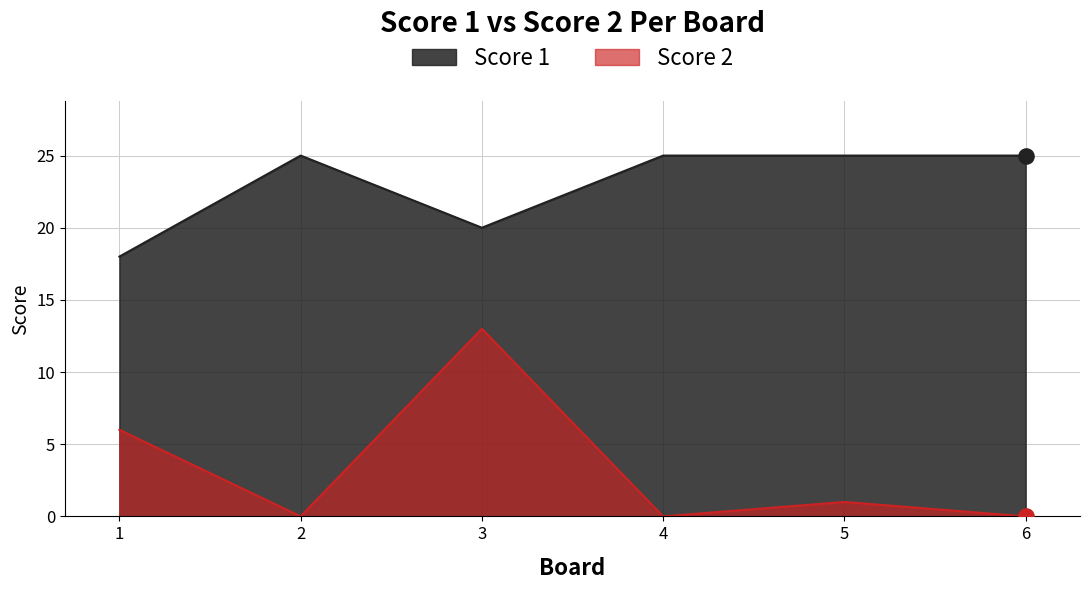

Which series has the largest Y range (max minus min)?

Score 2